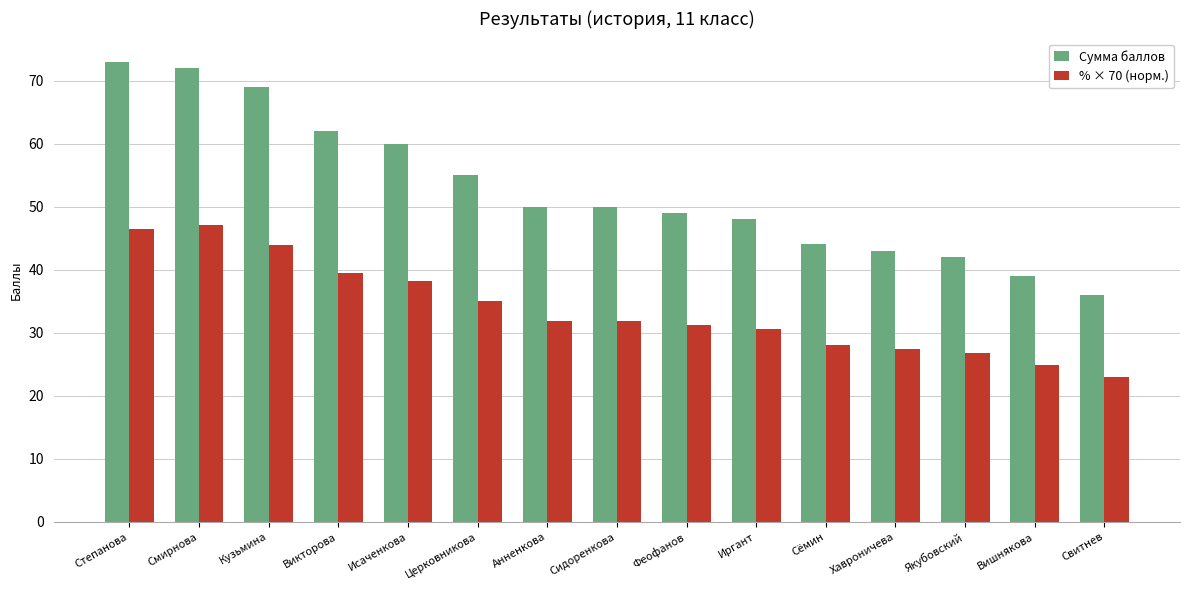

What position from the left is Сёмин?

11